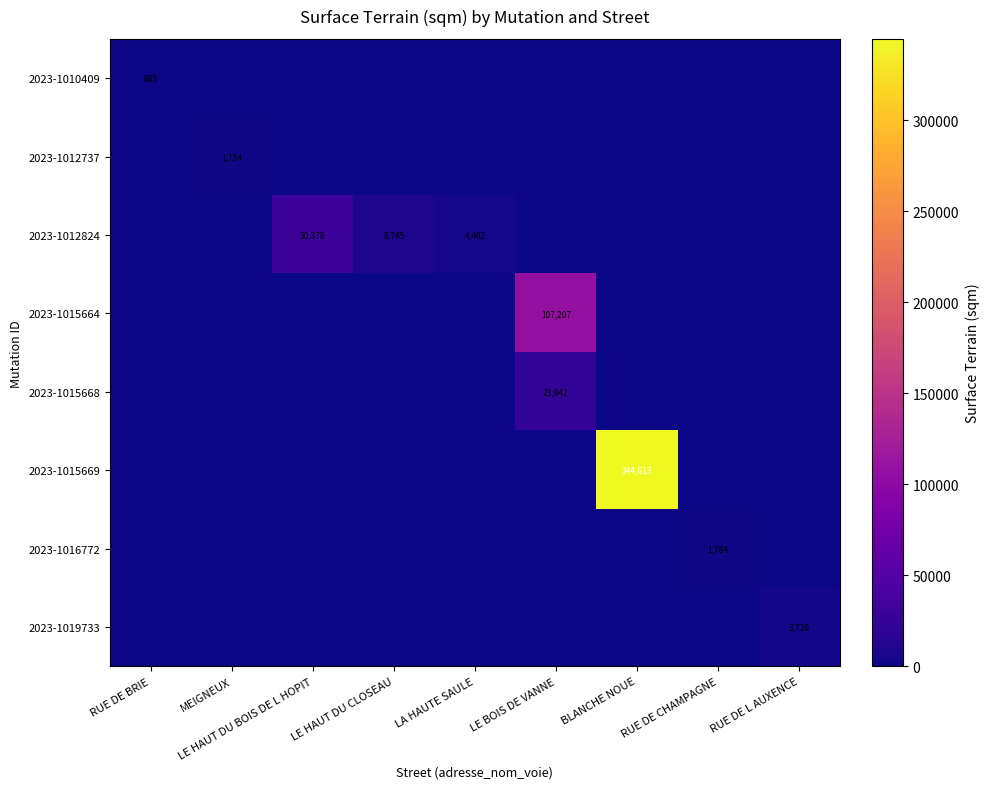

Is it true that 2023-1012737 equals 900 at MEIGNEUX?

False